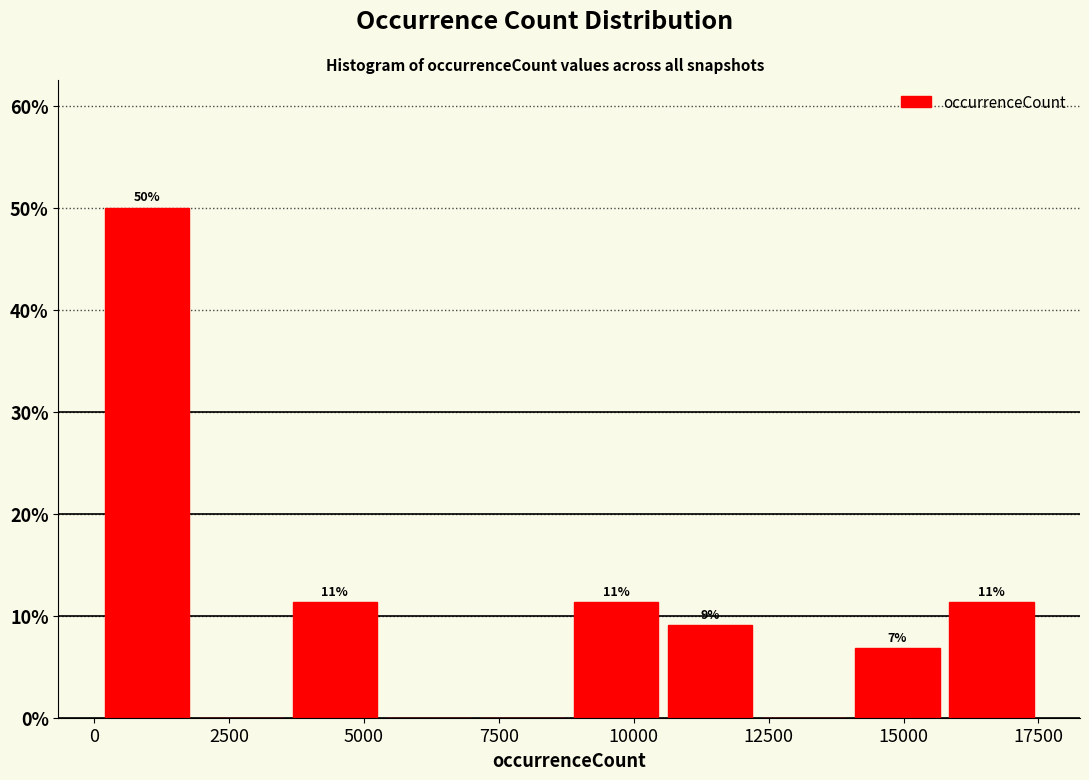

Read against the x-axis, roughly where is the centre of the tallest bar?

1000